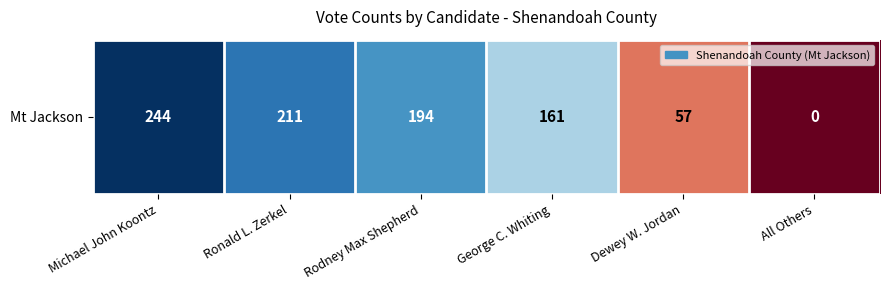

Which category has the lowest value across all series?

All Others